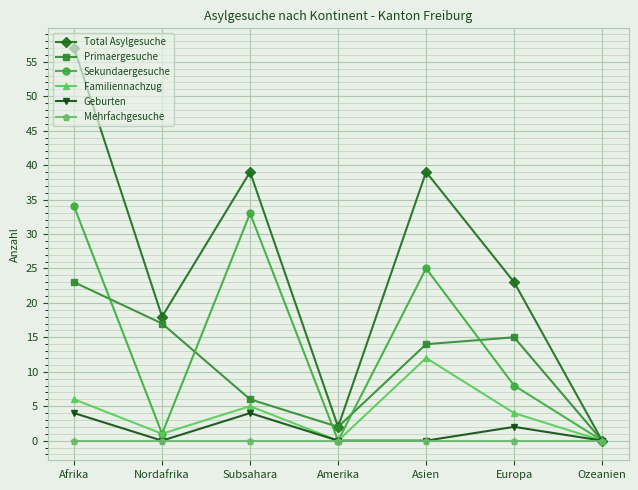

At which category is the sum across all series the highest?

Afrika